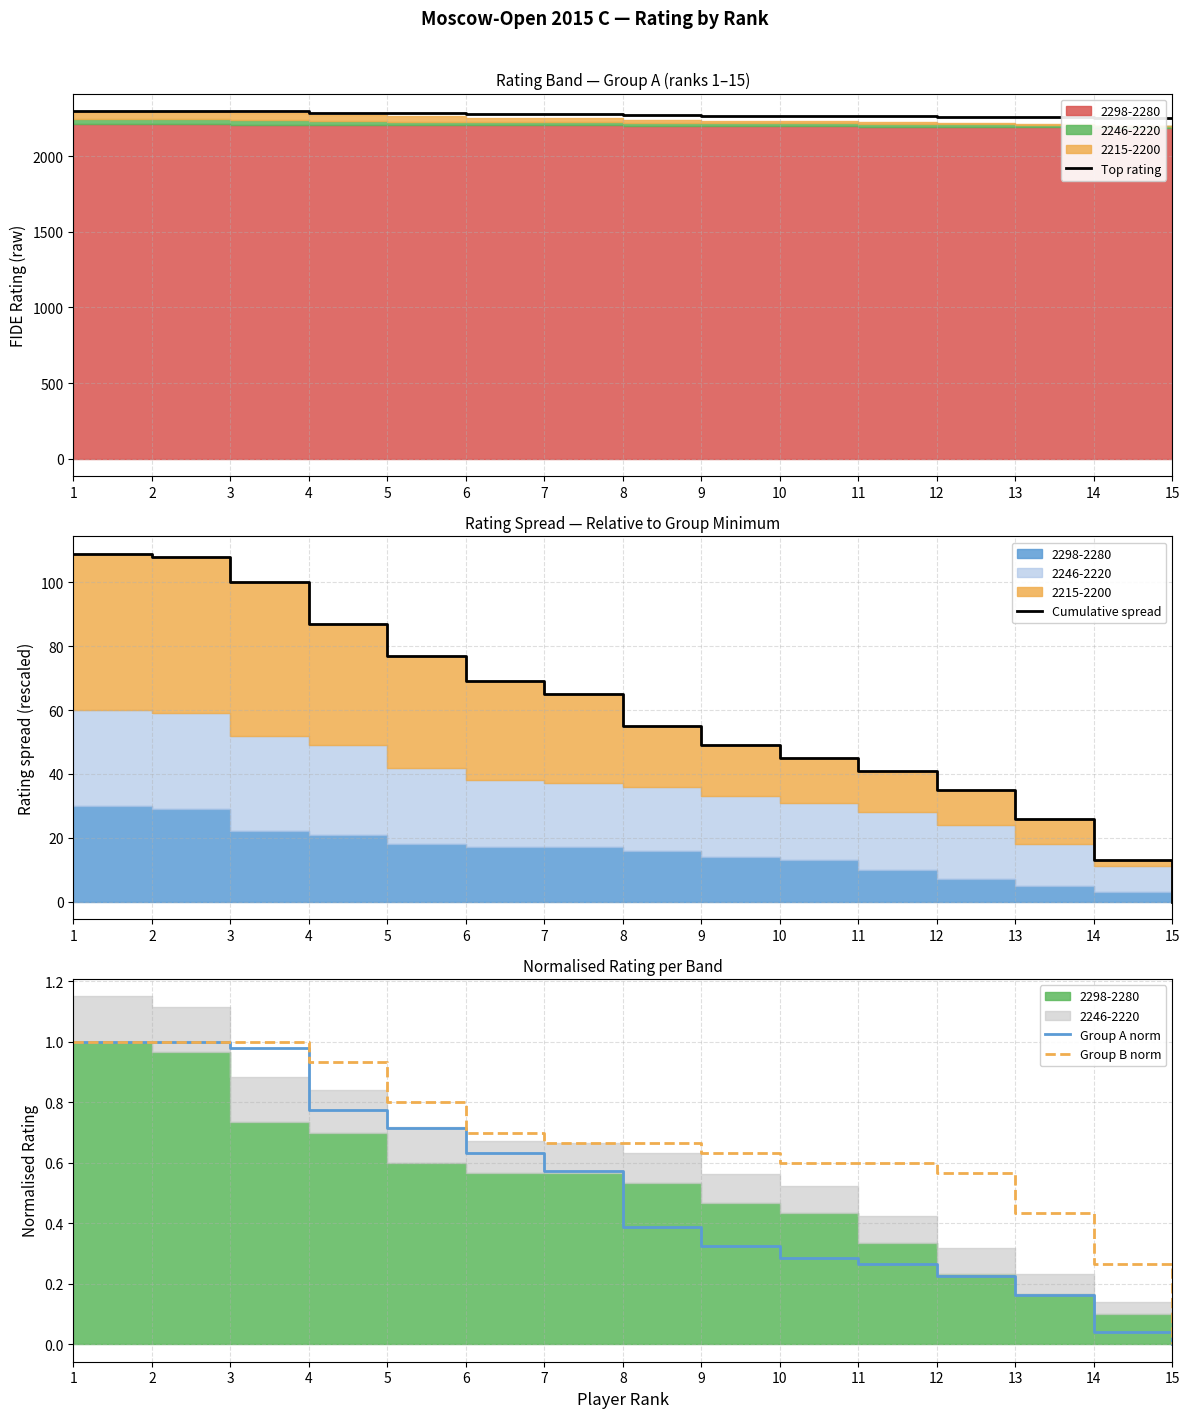

What is the value of the Group A norm point at the 12th from the left?

0.2